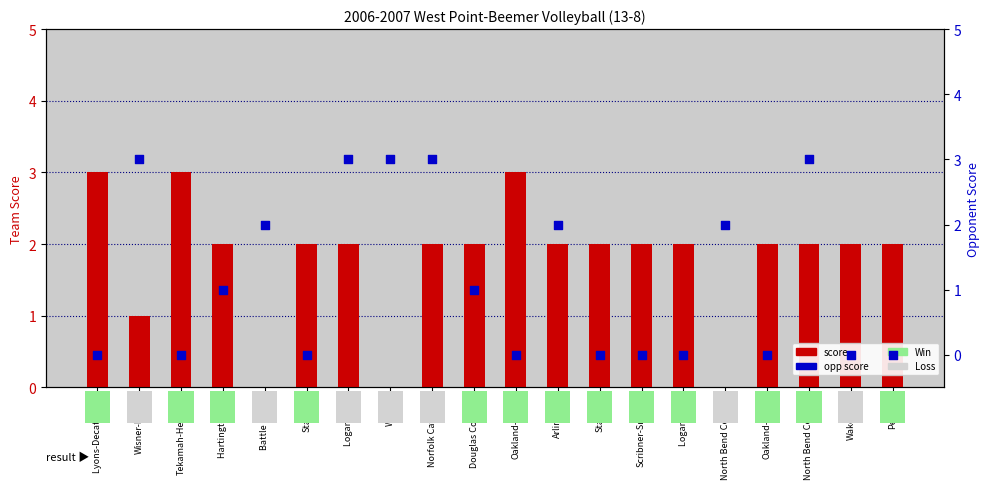

At which category is the sum across all series the highest?

Logan View